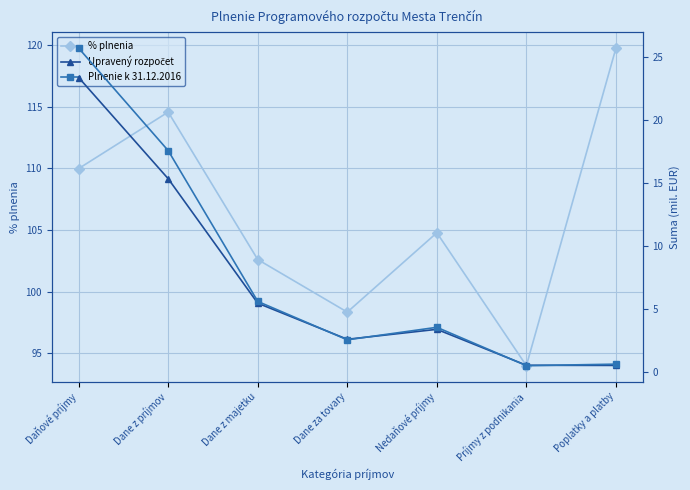

What are all the series names shown in the legend?

% plnenia, Upravený rozpočet, Plnenie k 31.12.2016